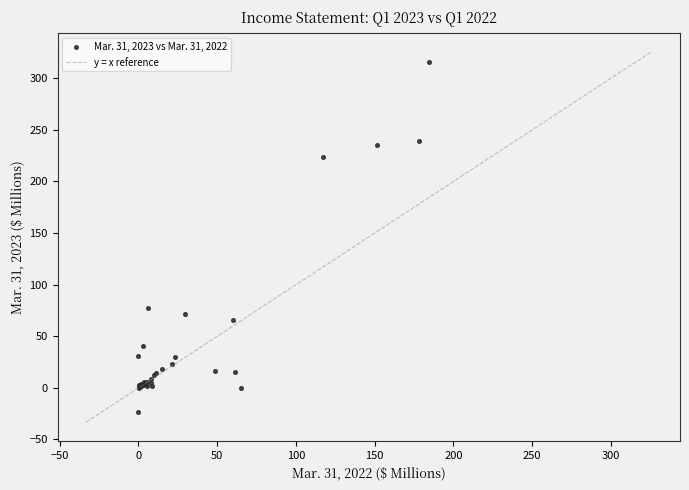

What Y value in the scatter plot is closest to 146?

77.0